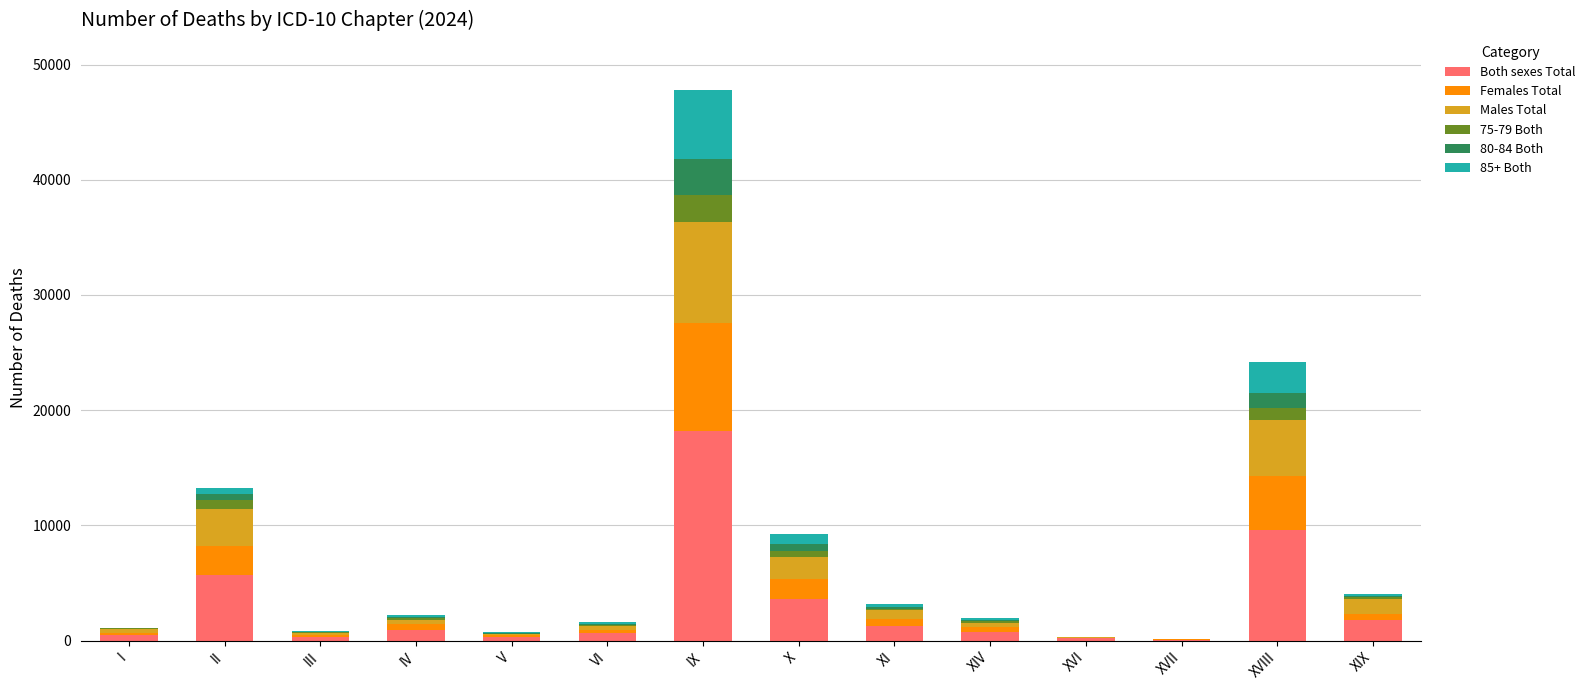

The Both sexes Total series shows 3641 at X. True or false?

True